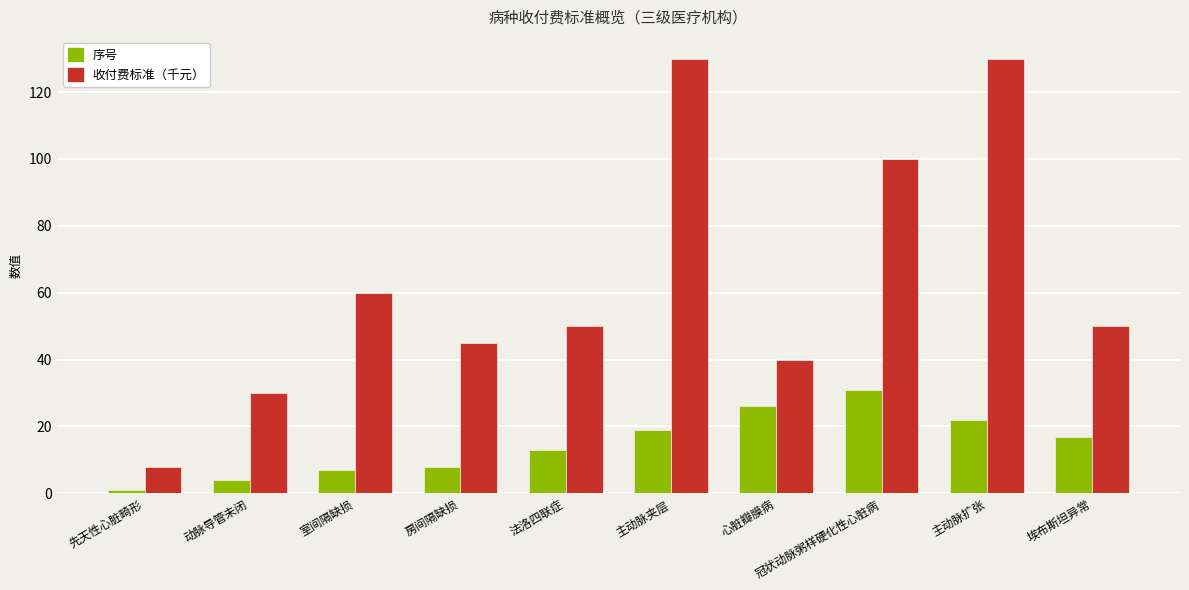

Read the 收付费标准（千元） value at 冠状动脉粥样硬化性心脏病.

100